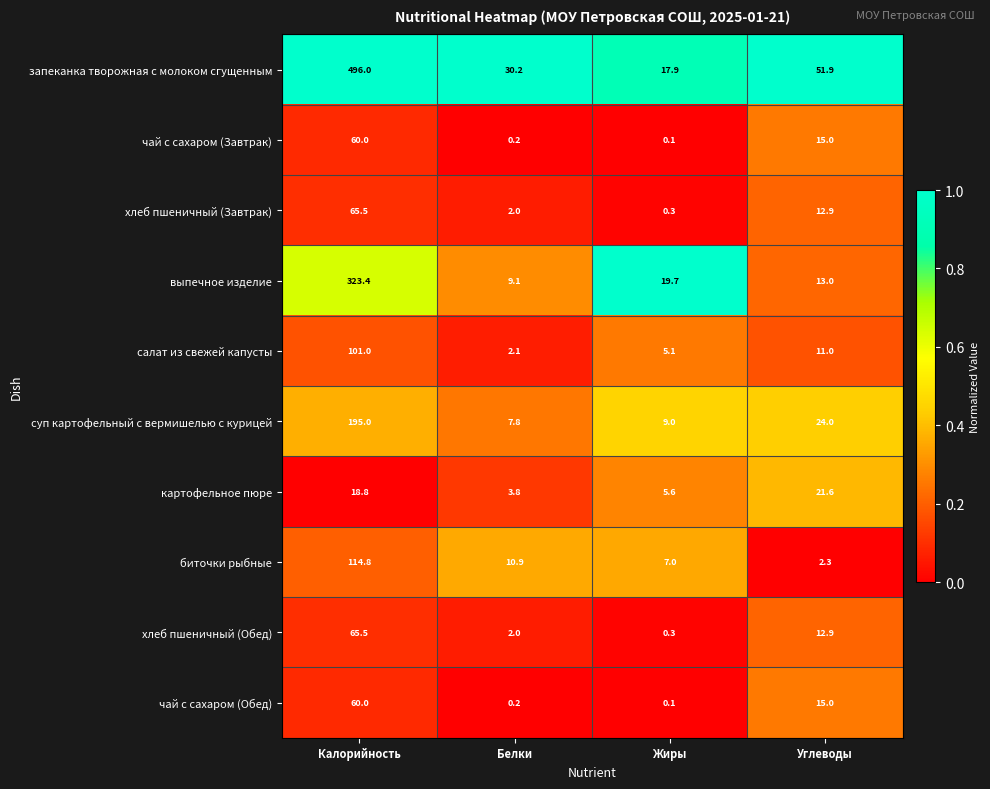

What is the difference between the highest and lowest values at Жиры?

19.6